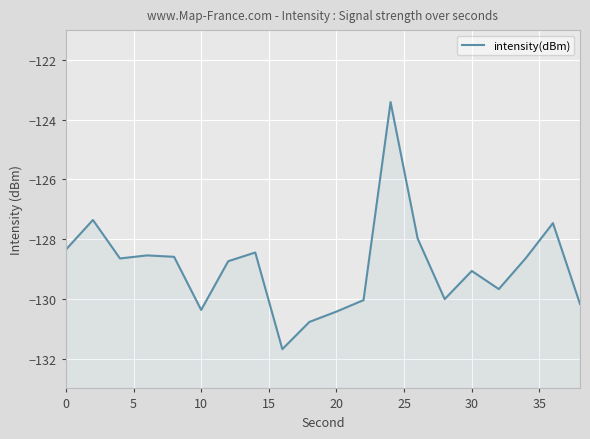

Reading left to right, what are all the values shown in this chart?

-128.4	-127.4	-128.6	-128.5	-128.6	-130.4	-128.7	-128.4	-131.7	-130.8	-130.4	-130.0	-123.4	-128.0	-130.0	-129.1	-129.7	-128.6	-127.5	-130.2